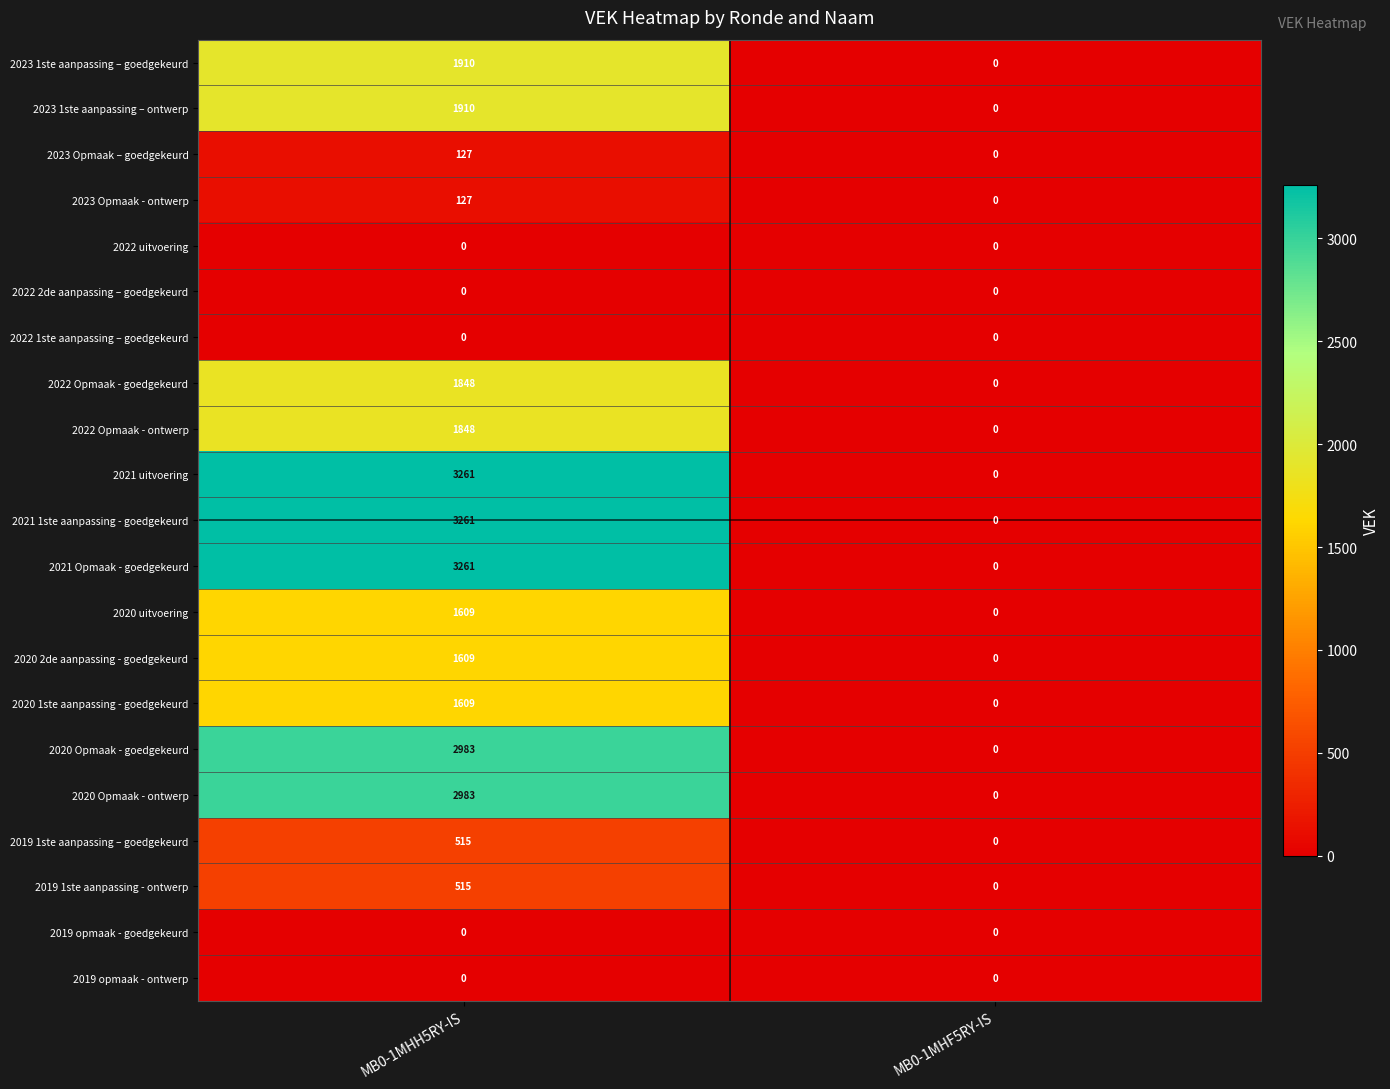

What is the total value across all series at MB0-1MHH5RY-IS?

29376